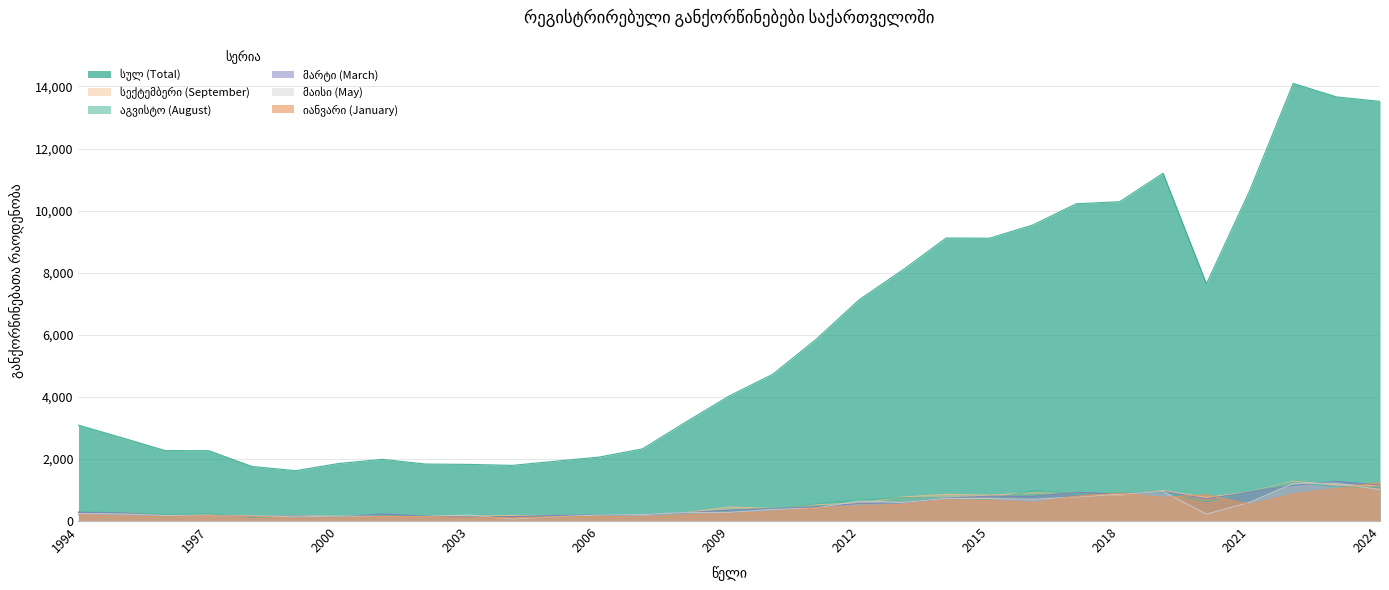

What is the approximate value of სექტემბერი (September) at 2002?

144